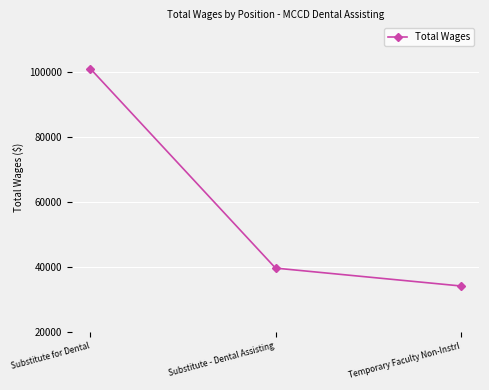

Which label corresponds to the largest value in the chart?

Substitute for Dental